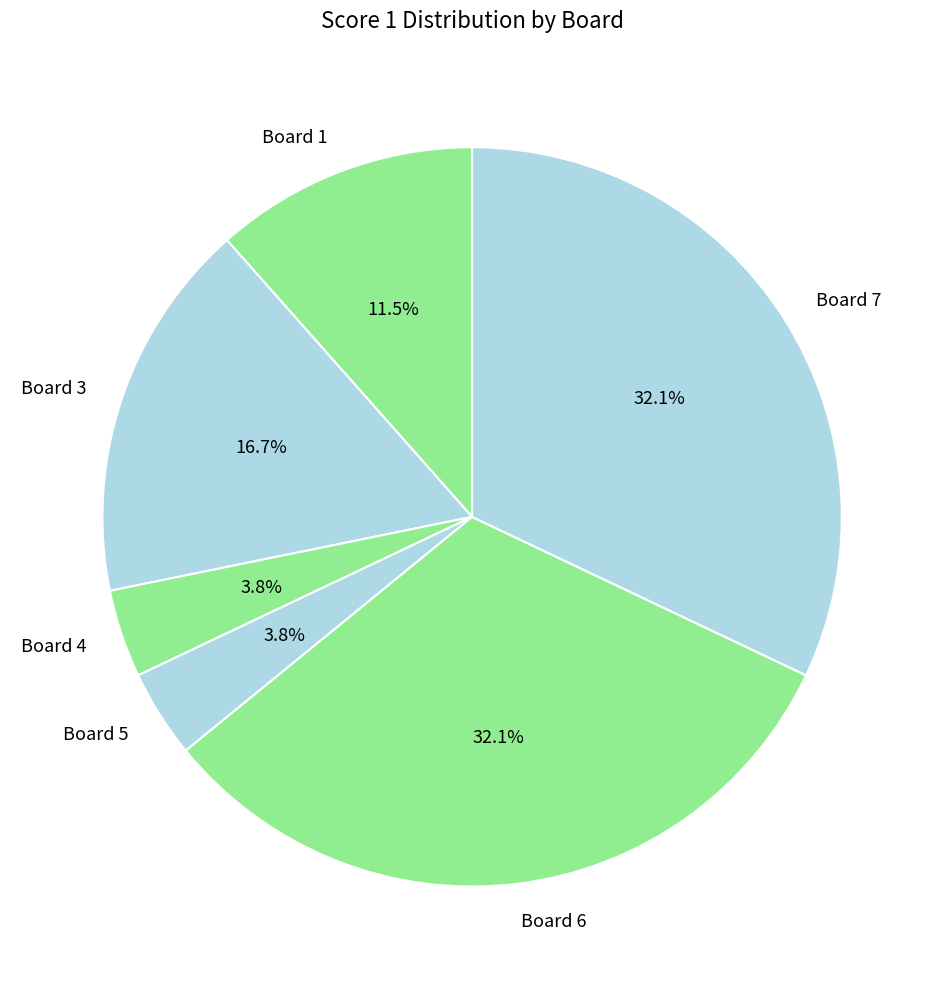

Is there a majority slice in this chart?

No